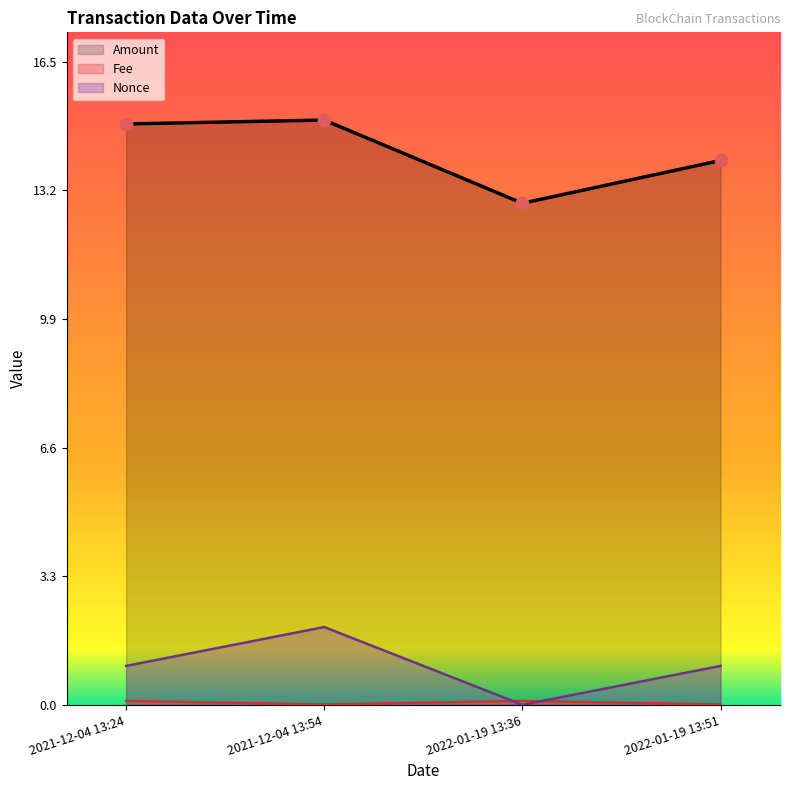

Which series has the largest total across all categories?

Amount